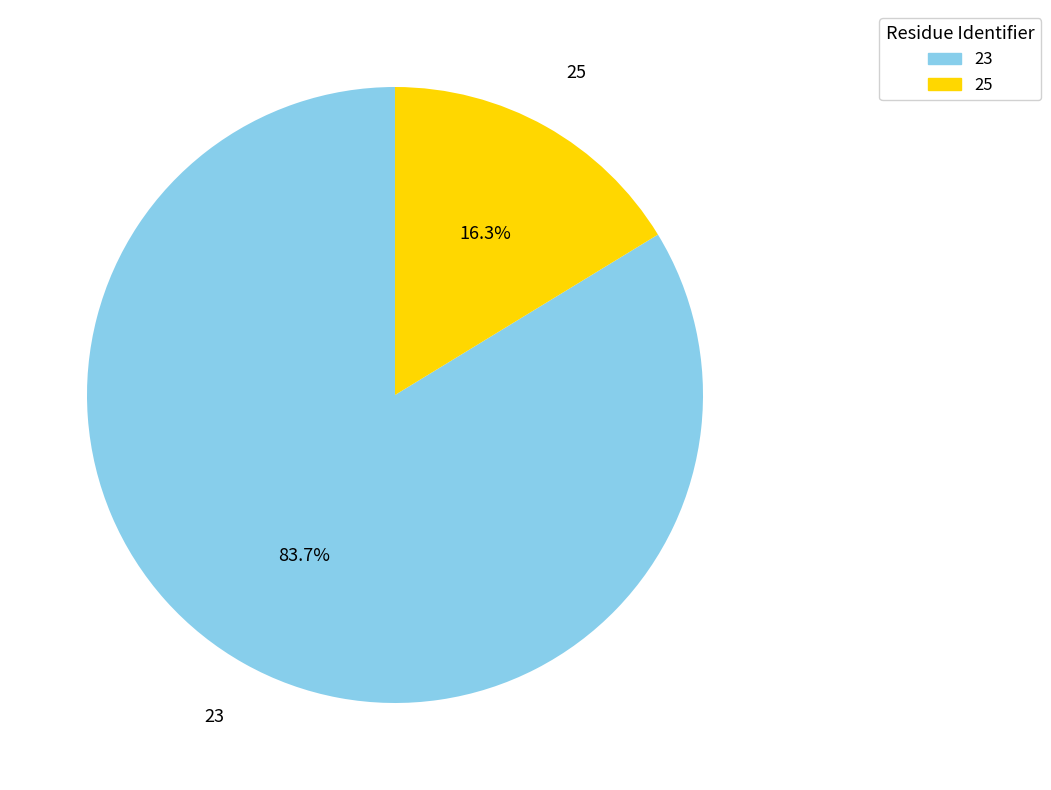

Is the sum of 23 and 25 greater than half?

Yes